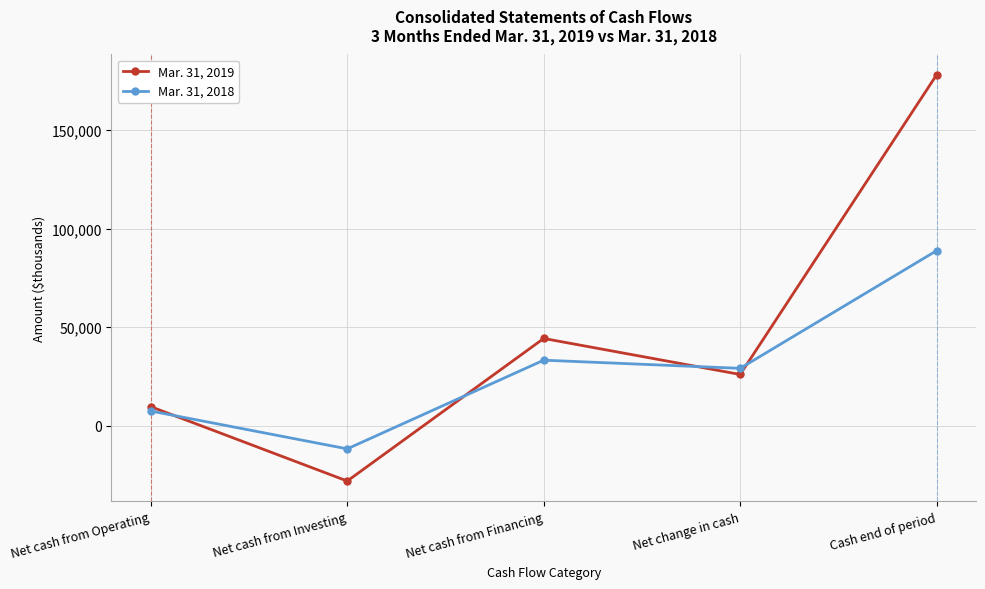

Reading left to right, transcribe all the data shown in this chart.

Mar. 31, 2019: 9723	-27970	44305	26058	177964
Mar. 31, 2018: 7523	-11661	33294	29156	88823